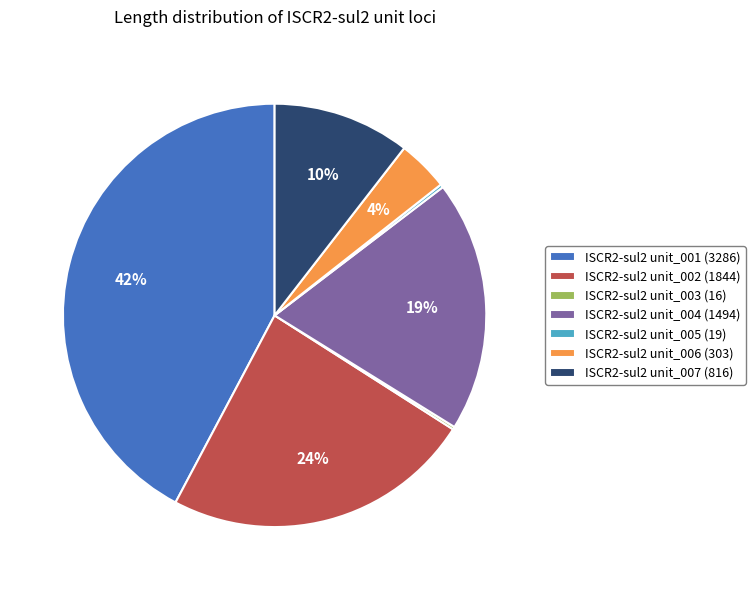

Is the sum of ISCR2-sul2 unit_006 (303) and ISCR2-sul2 unit_004 (1494) greater than half?

No